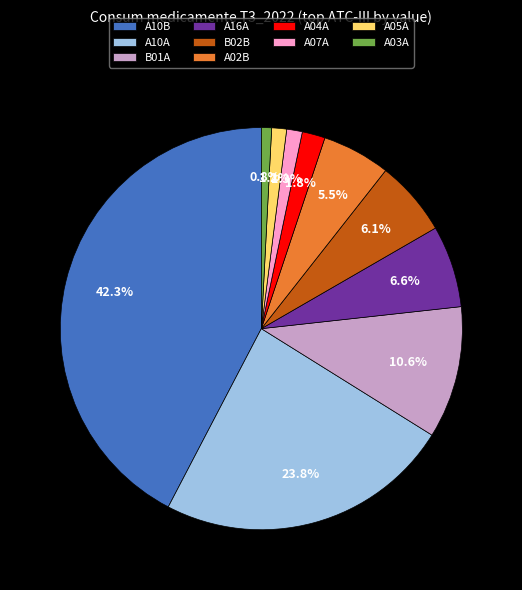

How much of the chart is everything except A02B?

94.5%